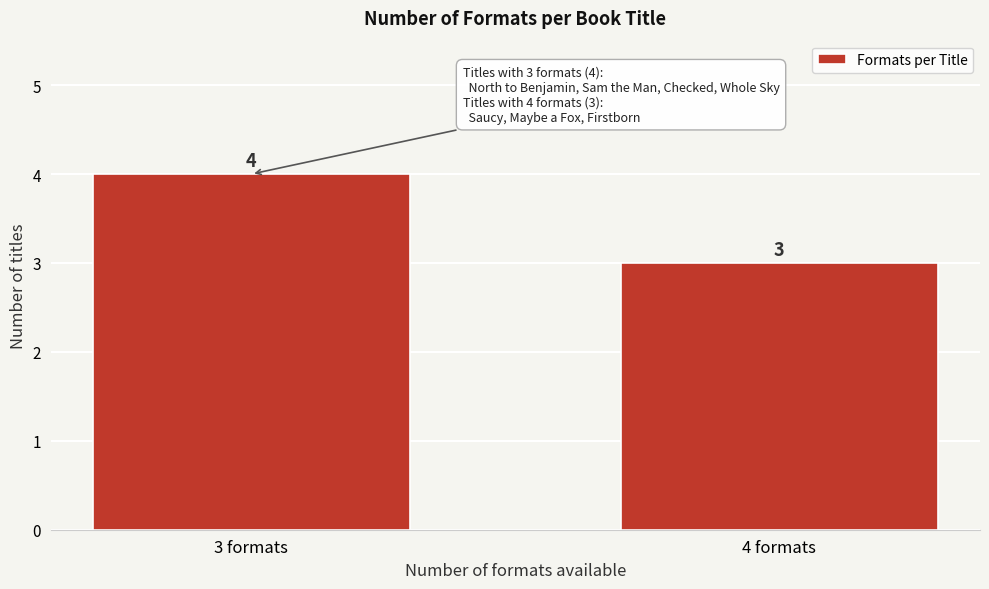

Reading left to right, extract all data points from this chart.

4	3